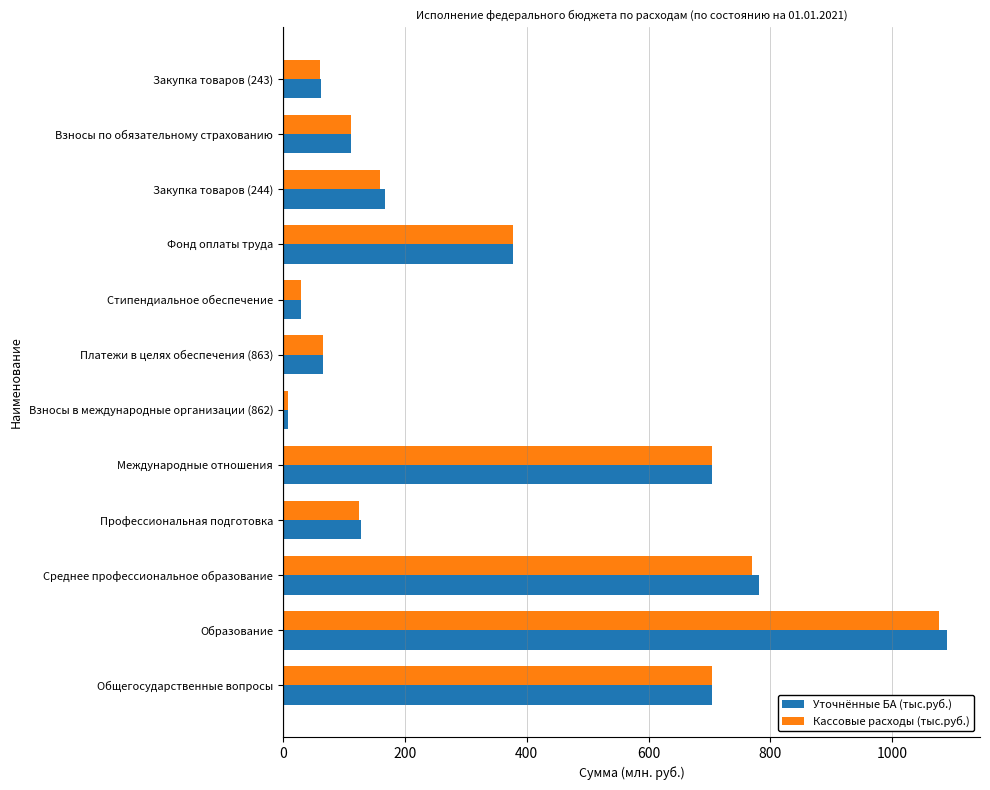

Which label corresponds to the smallest value in the chart?

Взносы в международные организации (862)